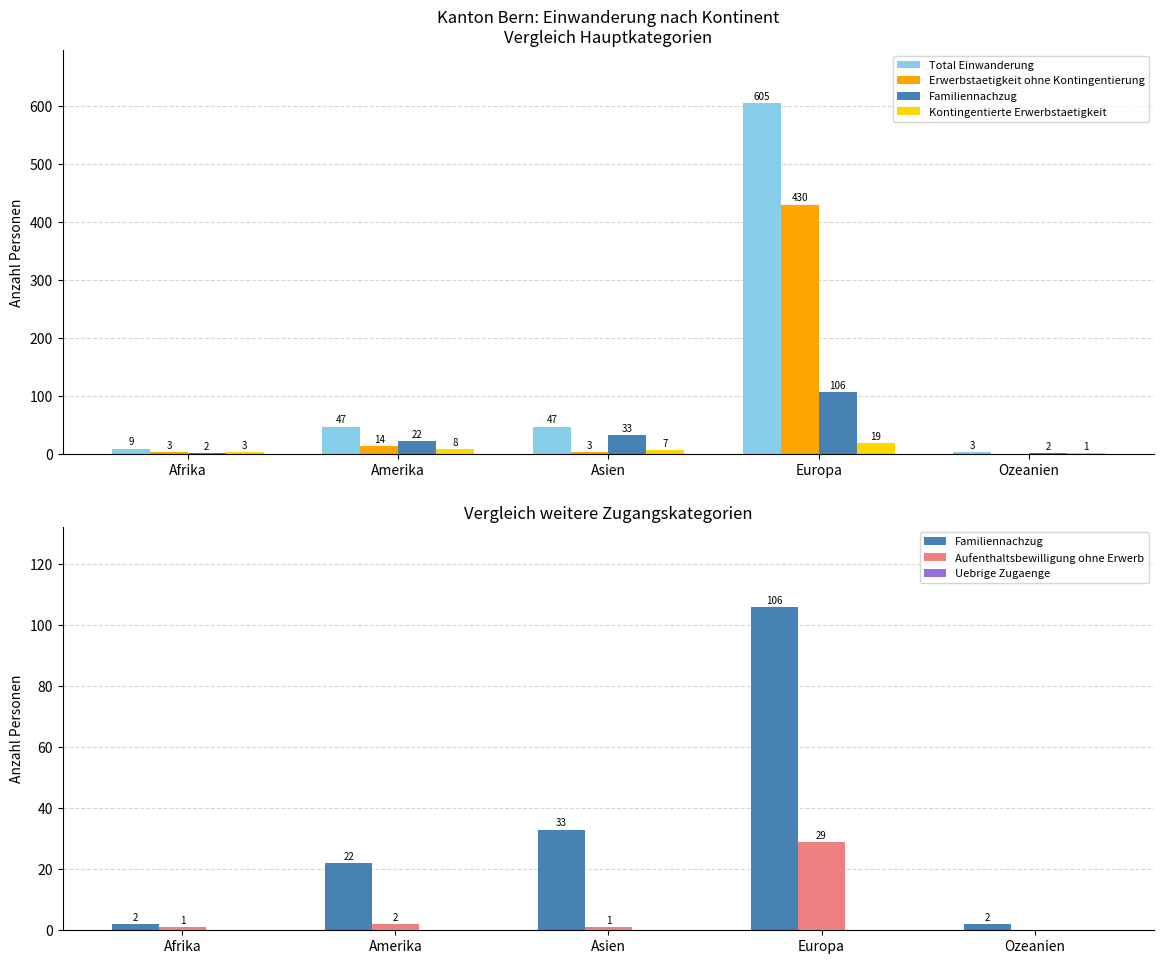

List the labels in order of Uebrige Zugaenge value, largest first.

Afrika, Amerika, Asien, Europa, Ozeanien